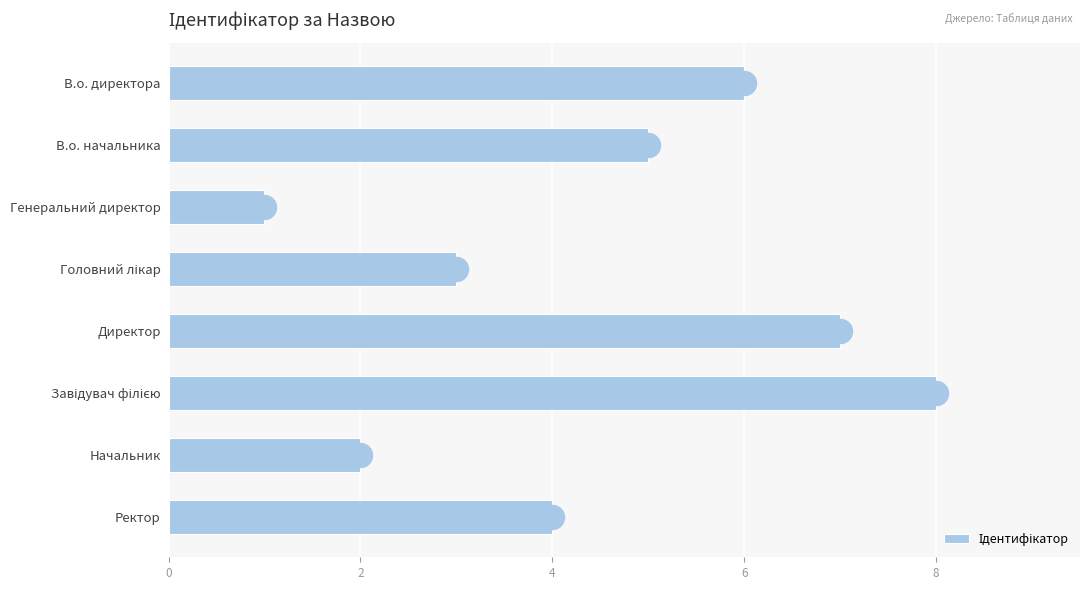

What is the change in value from Директор to Завідувач філією?

+1